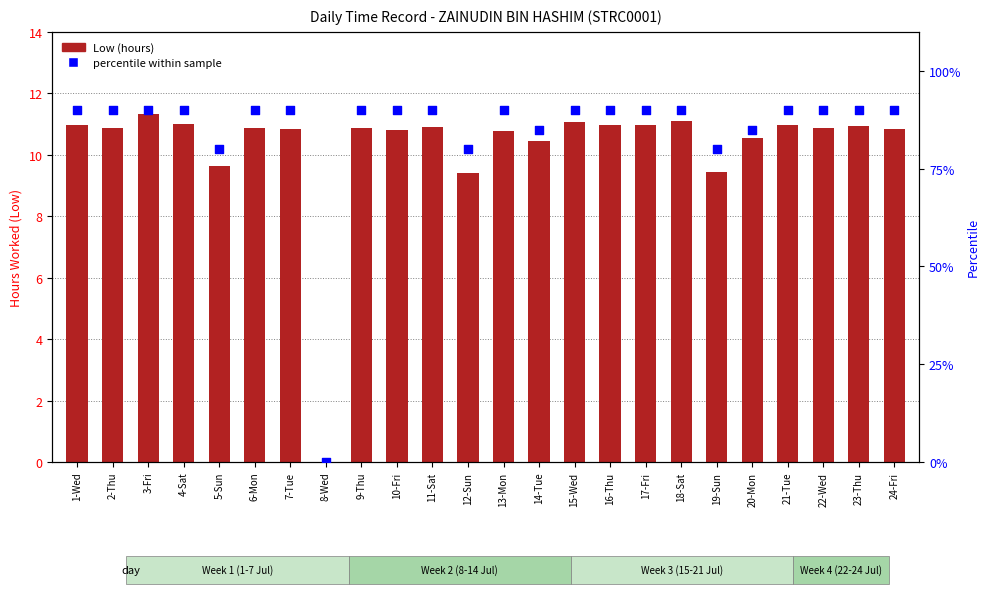

What is the total value across all series at 7-Tue?

100.8